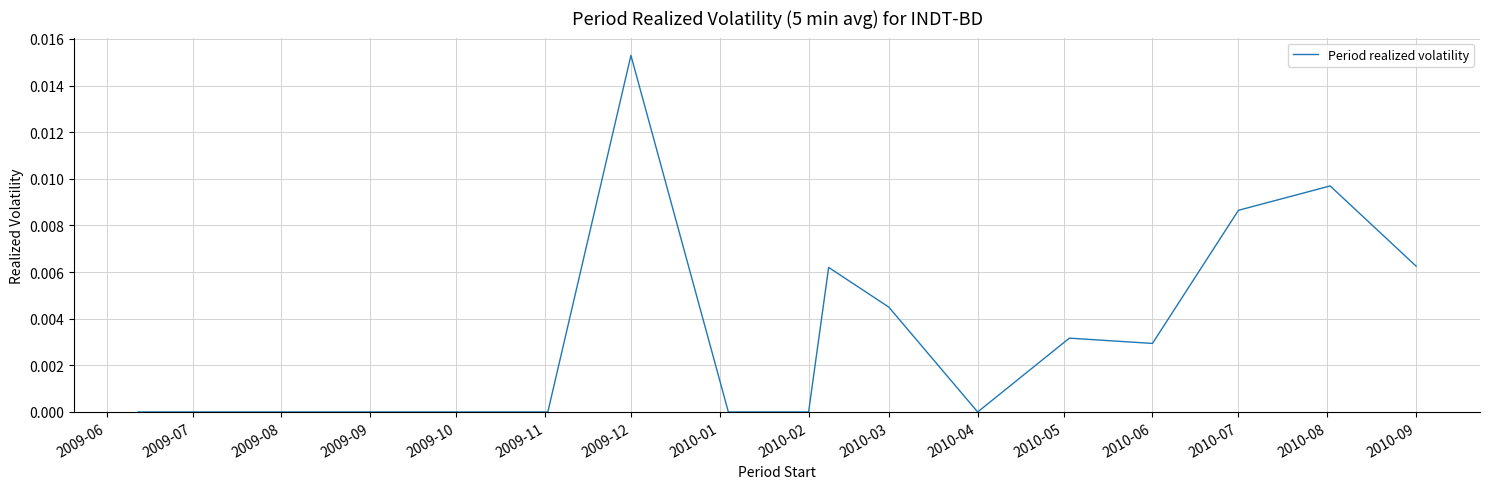

Which label corresponds to the largest value in the chart?

2009-12